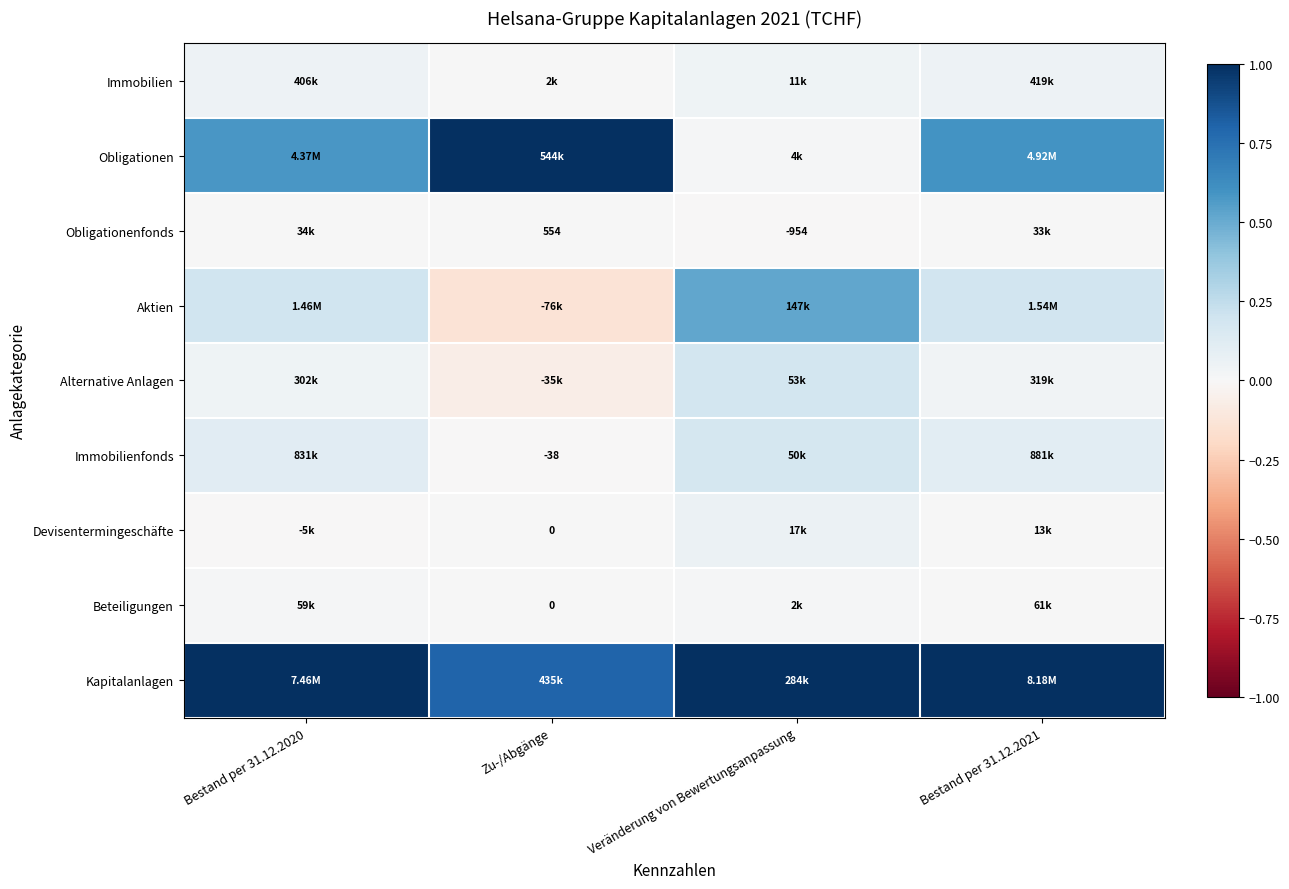

Is the value of Aktien at Bestand per 31.12.2020 greater than the value of Devisentermingeschäfte at Bestand per 31.12.2020?

Yes